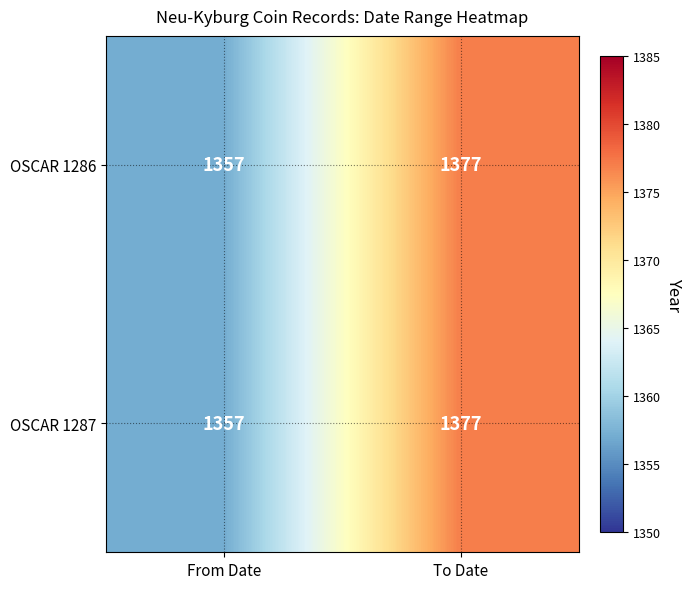

Which category has the lowest value across all series?

From Date